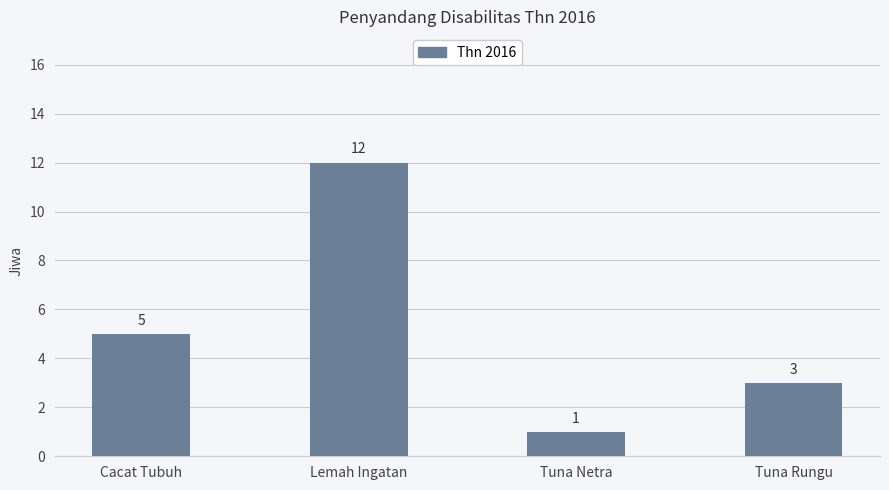

What is the sum of all values?

21